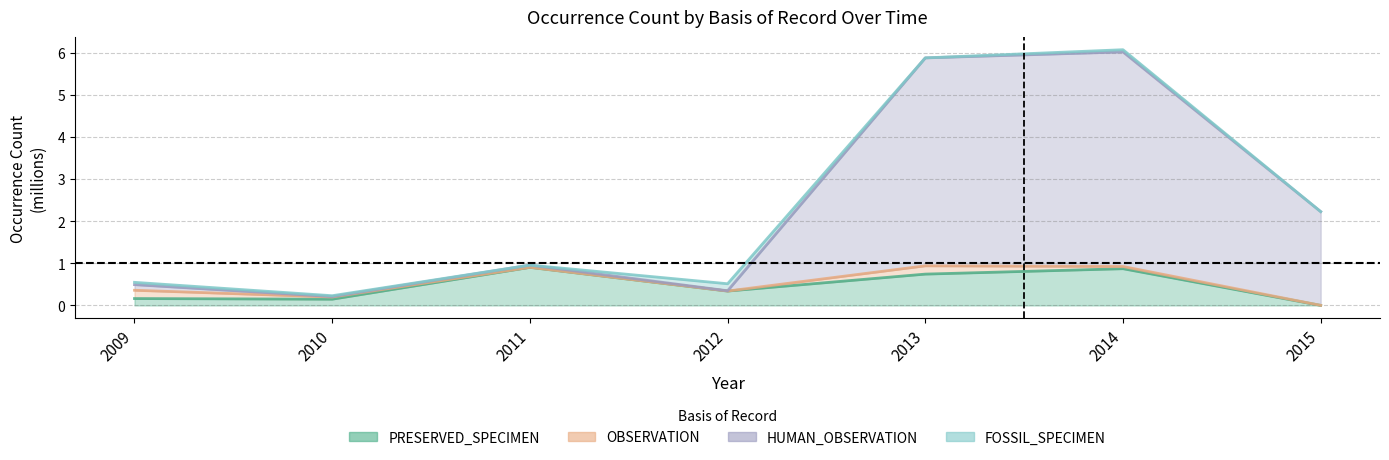

Is it true that HUMAN_OBSERVATION equals 6.0 at 2014?

True